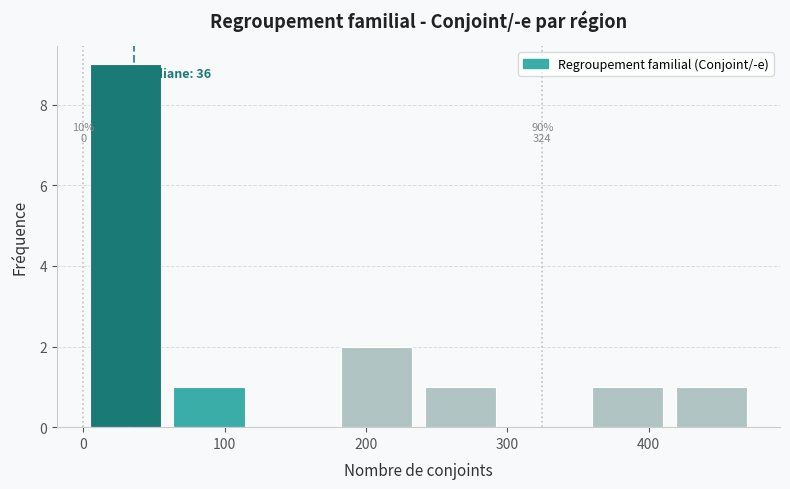

Which range on the x-axis has the tallest bar?

0 to 60